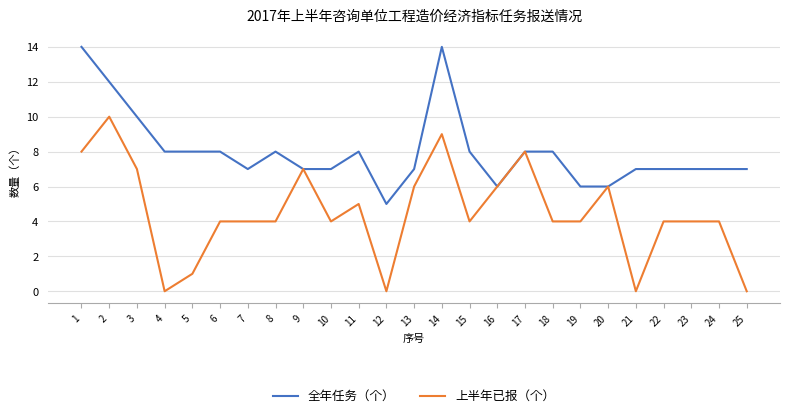

How many categories are shown in the chart?

25